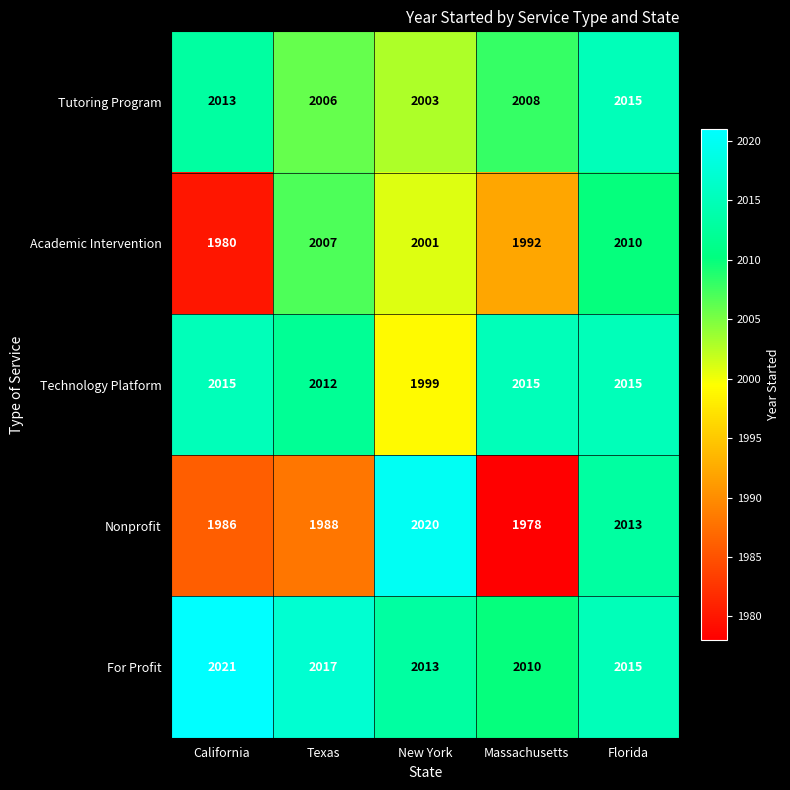

What is the difference between the highest and lowest values at Florida?

5